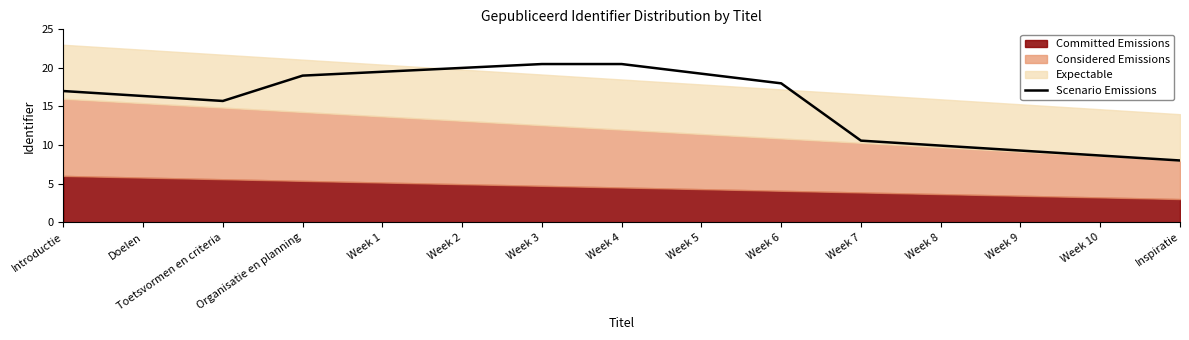

At which label does the data first exceed 17?

Organisatie en planning